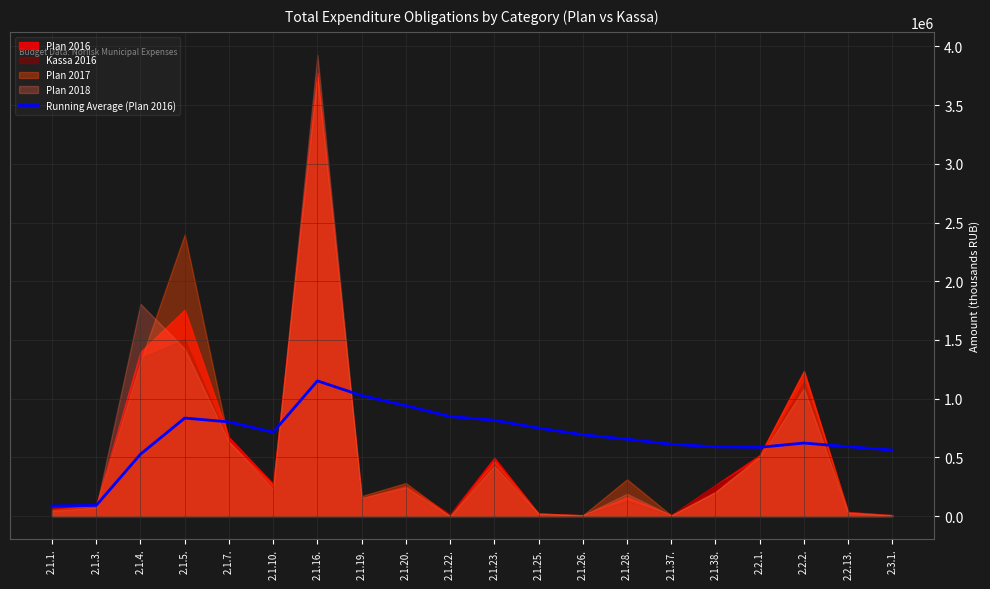

The chart shows a value of 1091246.5 at 2.1.25.. True or false?

False